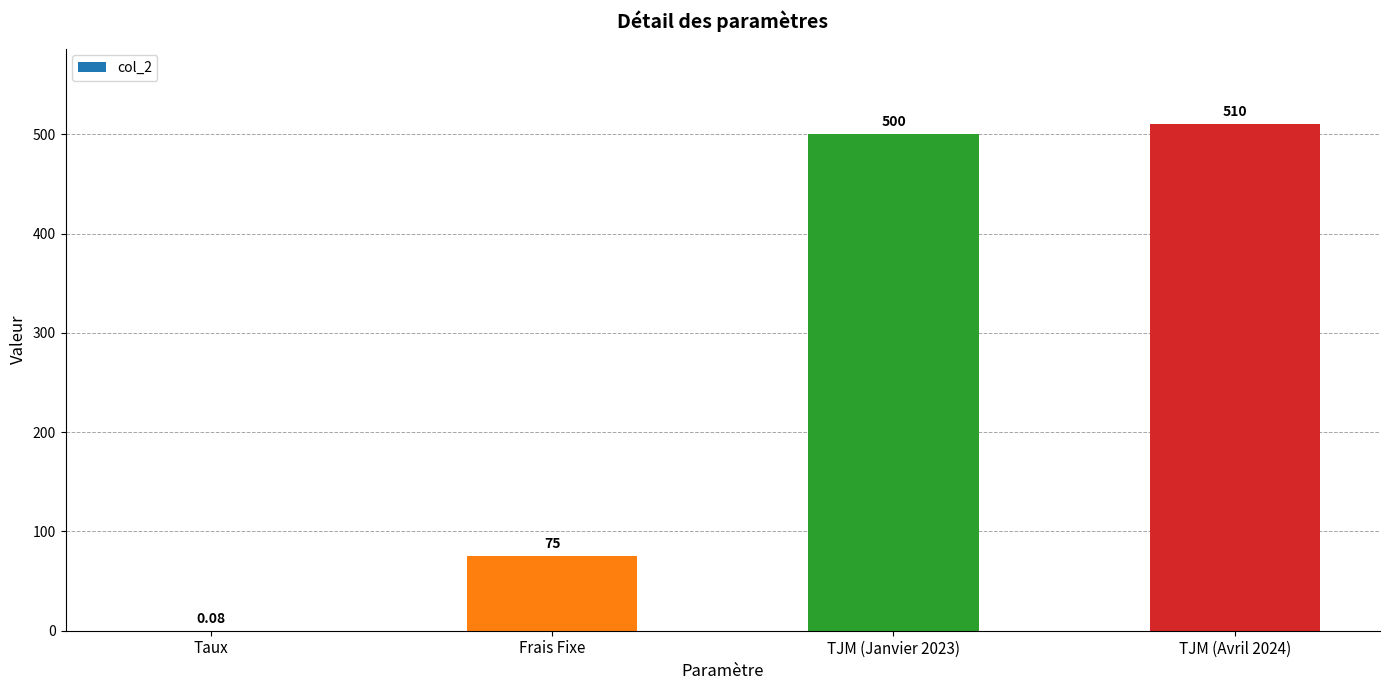

Between Taux and Frais Fixe, which is larger?

Frais Fixe